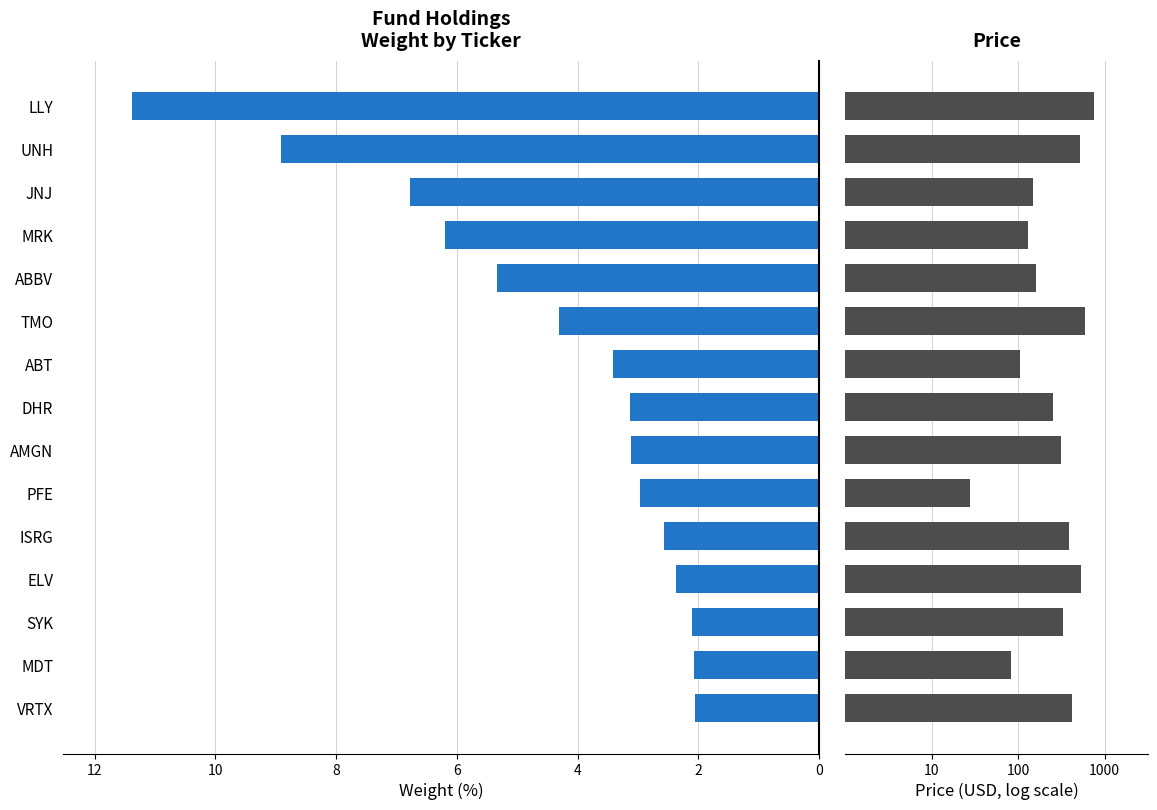

The Price (USD) series shows 3.9 at TMO. True or false?

False